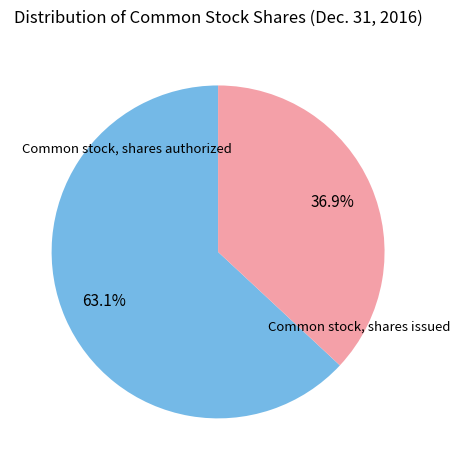

Is there a majority slice in this chart?

Yes